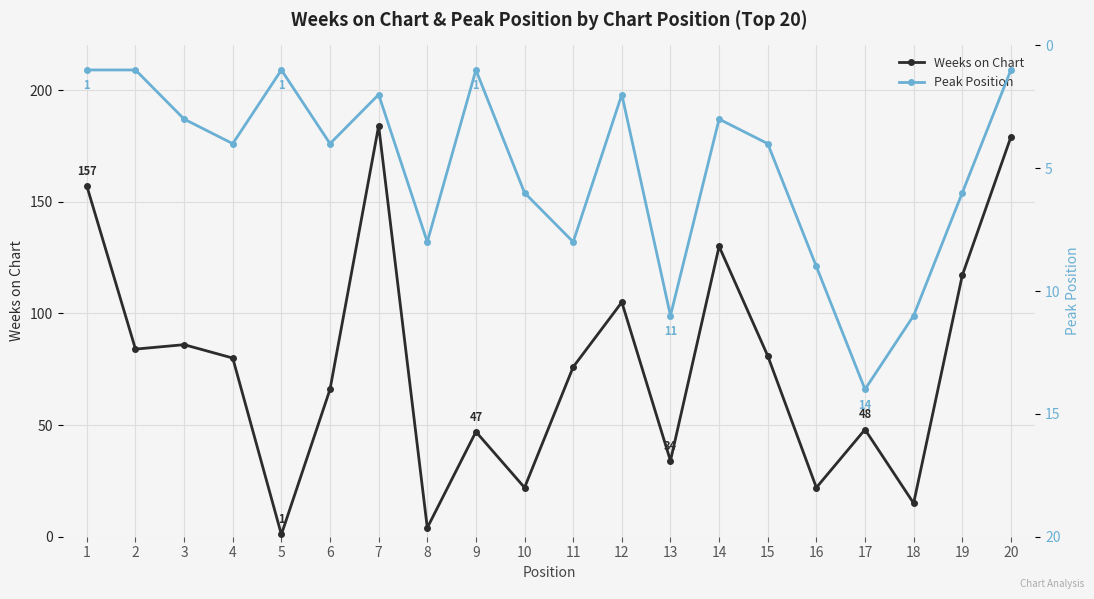

After their last crossing, which series has the higher values: Weeks on Chart or Peak Position?

Weeks on Chart